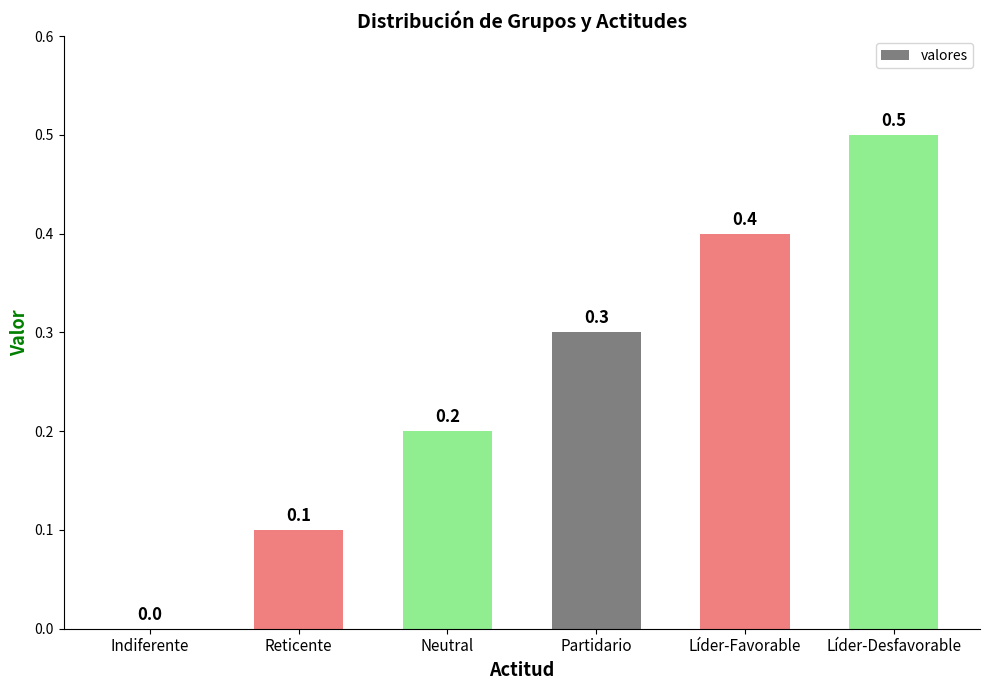

Which has a higher value, Líder-Favorable or Partidario?

Líder-Favorable